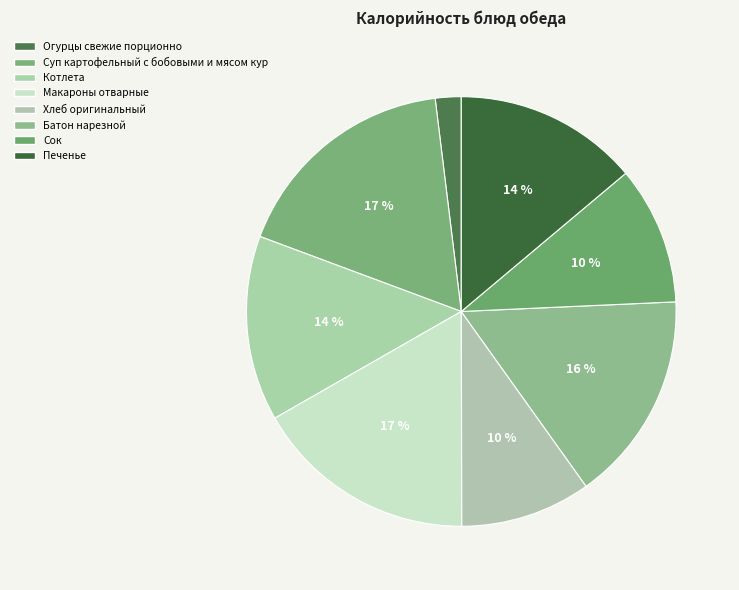

What percentage is the Макароны отварные slice, to the nearest percent?

17%